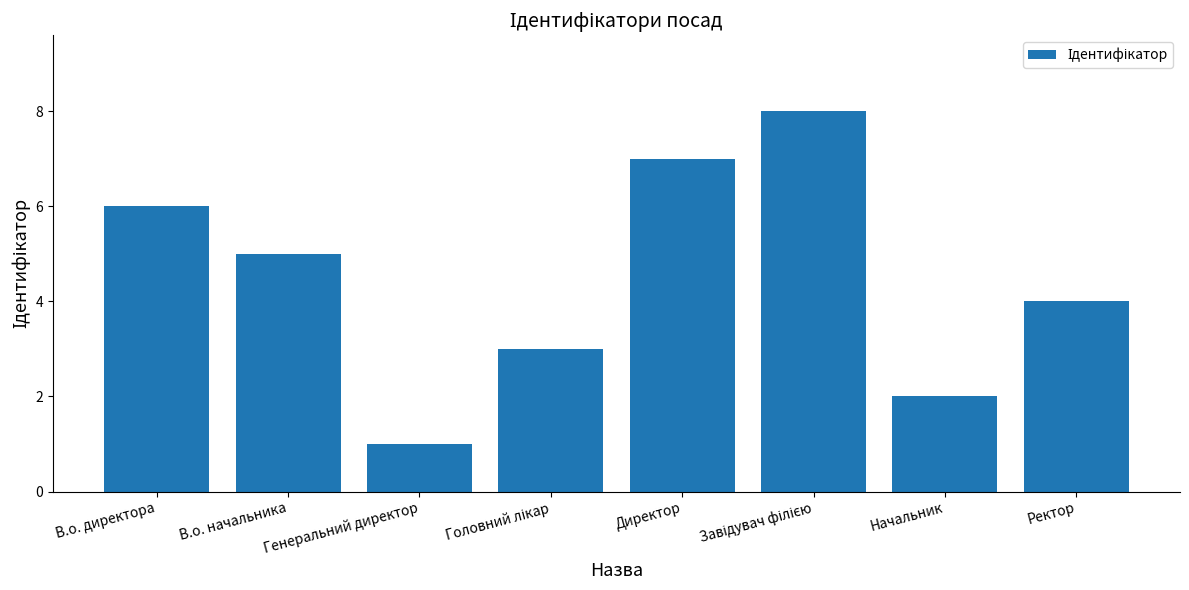

What is the change in value from Генеральний директор to Ректор?

+3